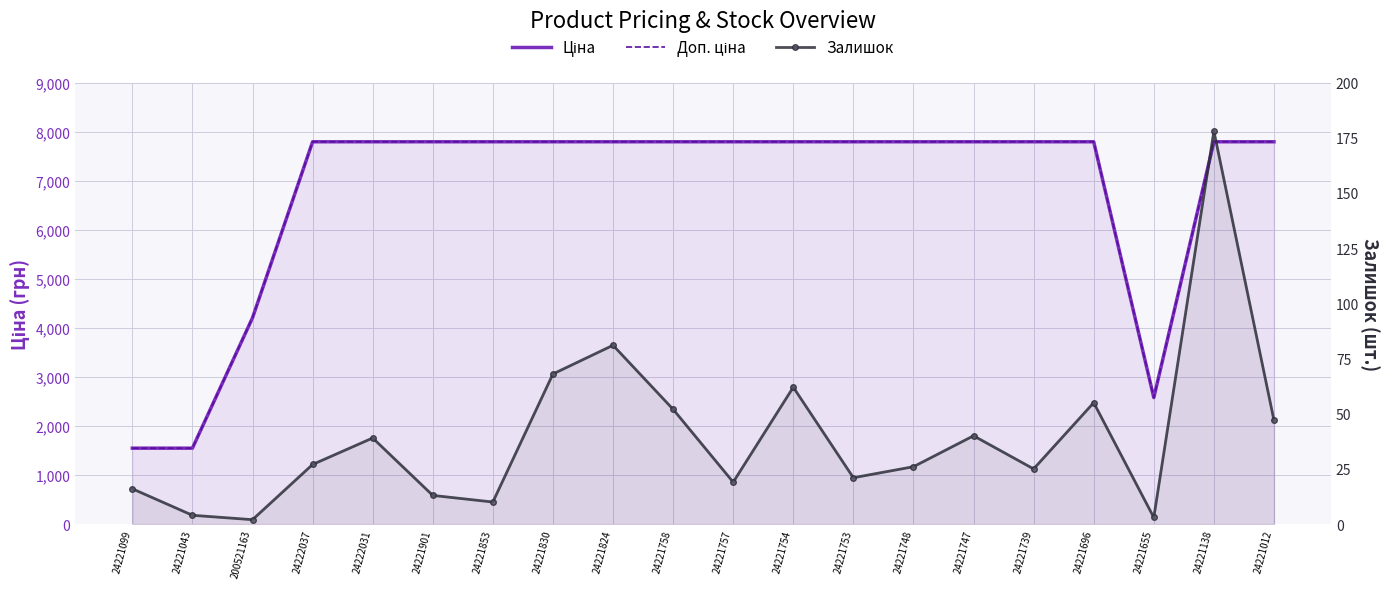

What is the label of the 19th point from the left?

24221138